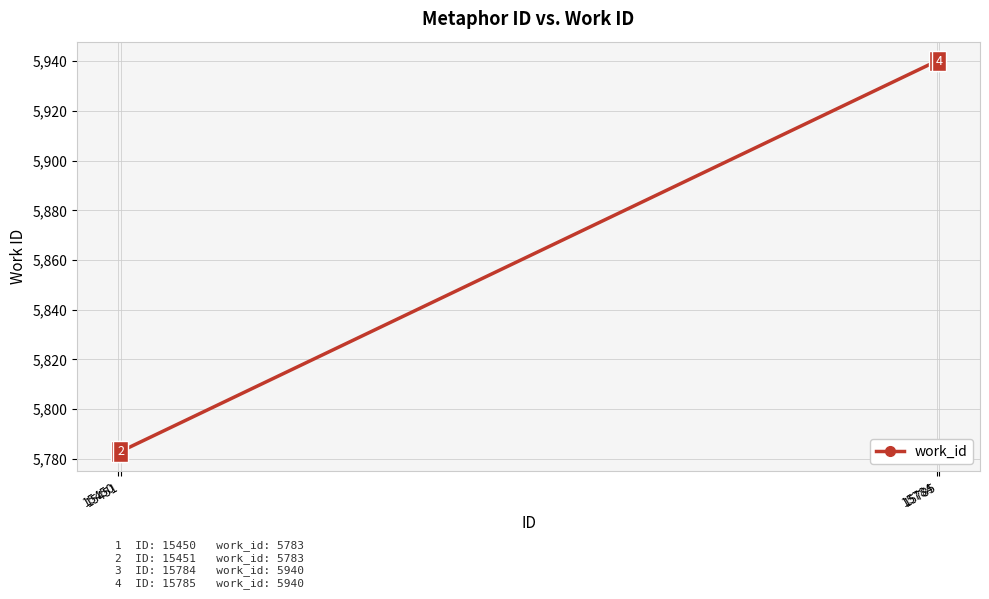

Does the chart display data point markers on the line(s)?

Yes